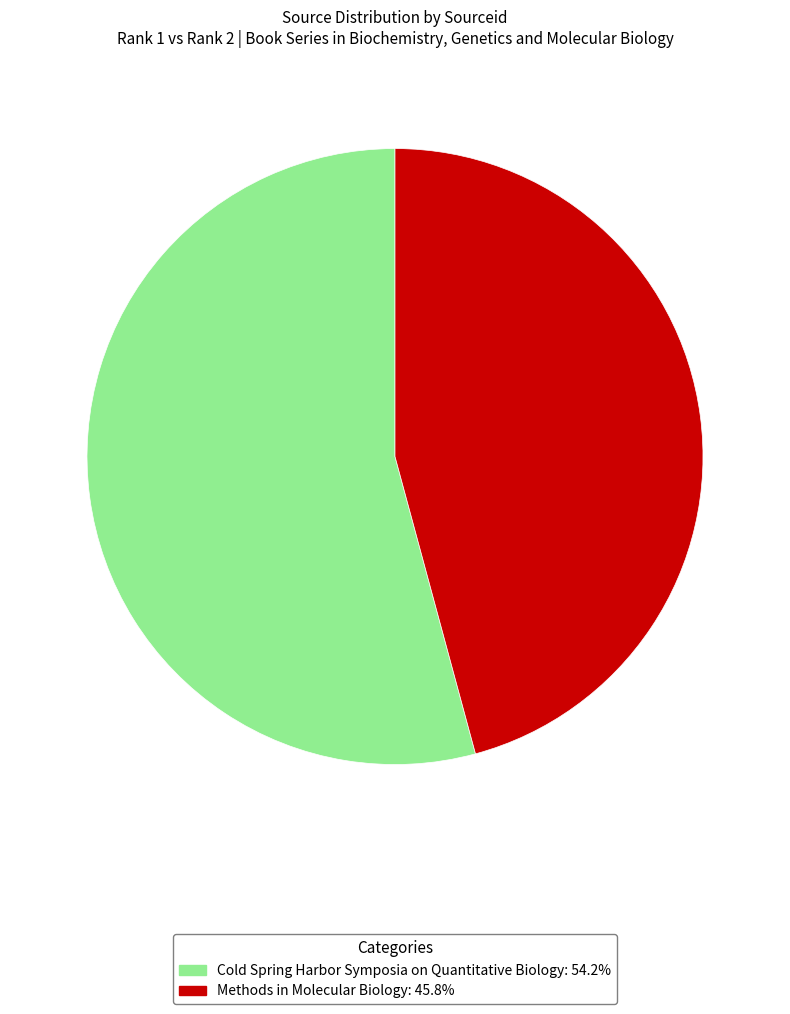

Approximately how many times larger is the value at Methods in Molecular Biology compared to Cold Spring Harbor Symposia on Quantitative Biology?

0.8